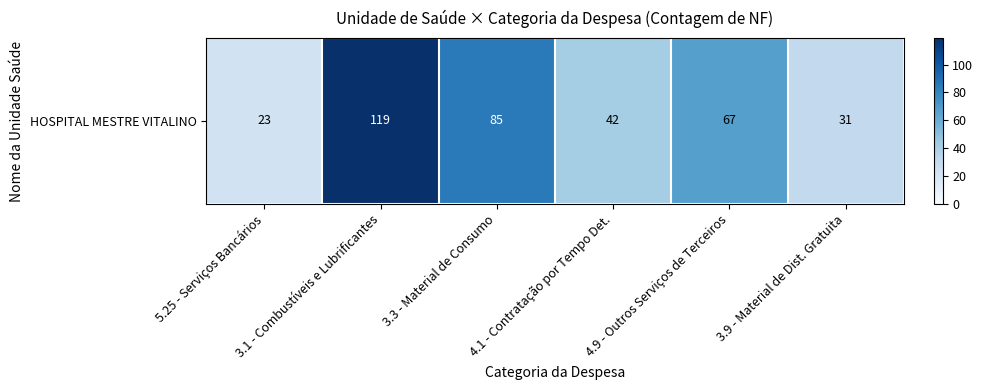

List the labels in order of value, largest first.

3.1 - Combustíveis e Lubrificantes, 3.3 - Material de Consumo, 4.9 - Outros Serviços de Terceiros, 4.1 - Contratação por Tempo Det., 3.9 - Material de Dist. Gratuita, 5.25 - Serviços Bancários